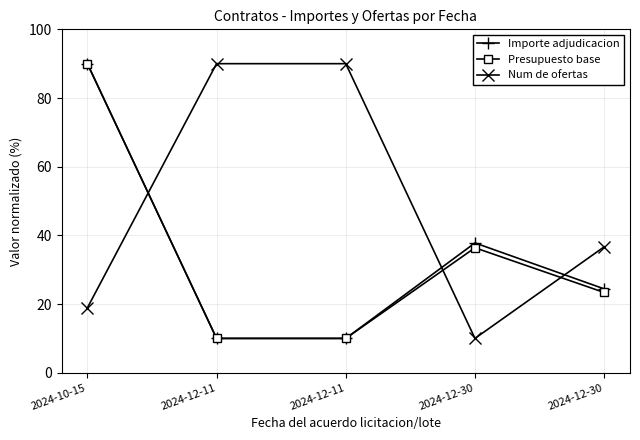

True or false: Num de ofertas has a value of 90.0 at 2024-12-11.

True